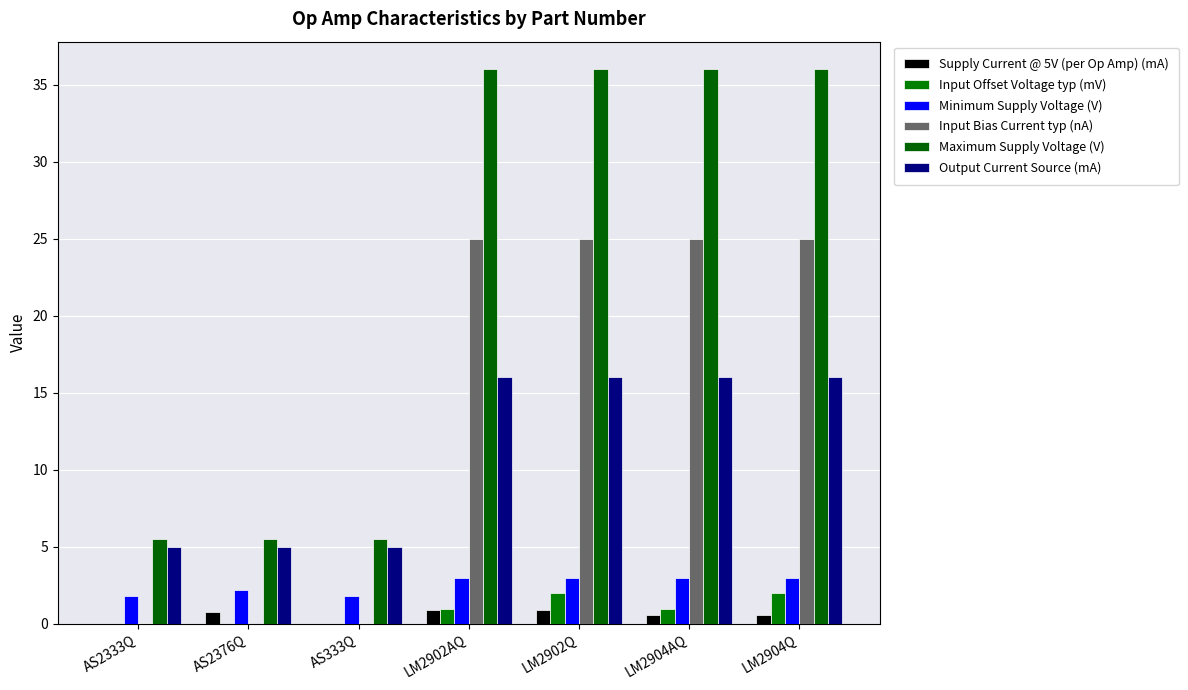

Rank the categories by Input Offset Voltage typ (mV) value from highest to lowest.

LM2902Q, LM2904Q, LM2902AQ, LM2904AQ, AS2333Q, AS333Q, AS2376Q